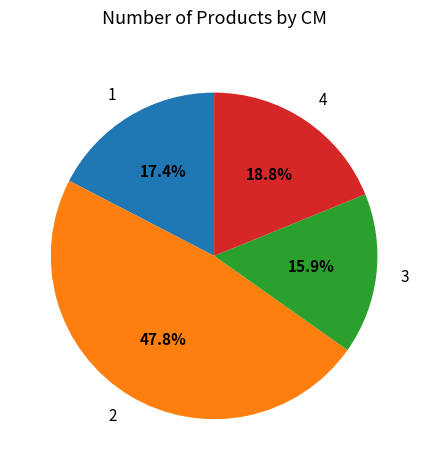

How many segments does this pie chart have?

4